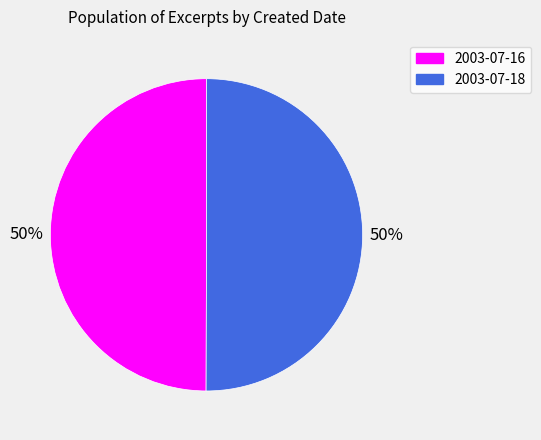

To the nearest percent, what is the combined percentage of 2003-07-18 and 2003-07-16?

100%